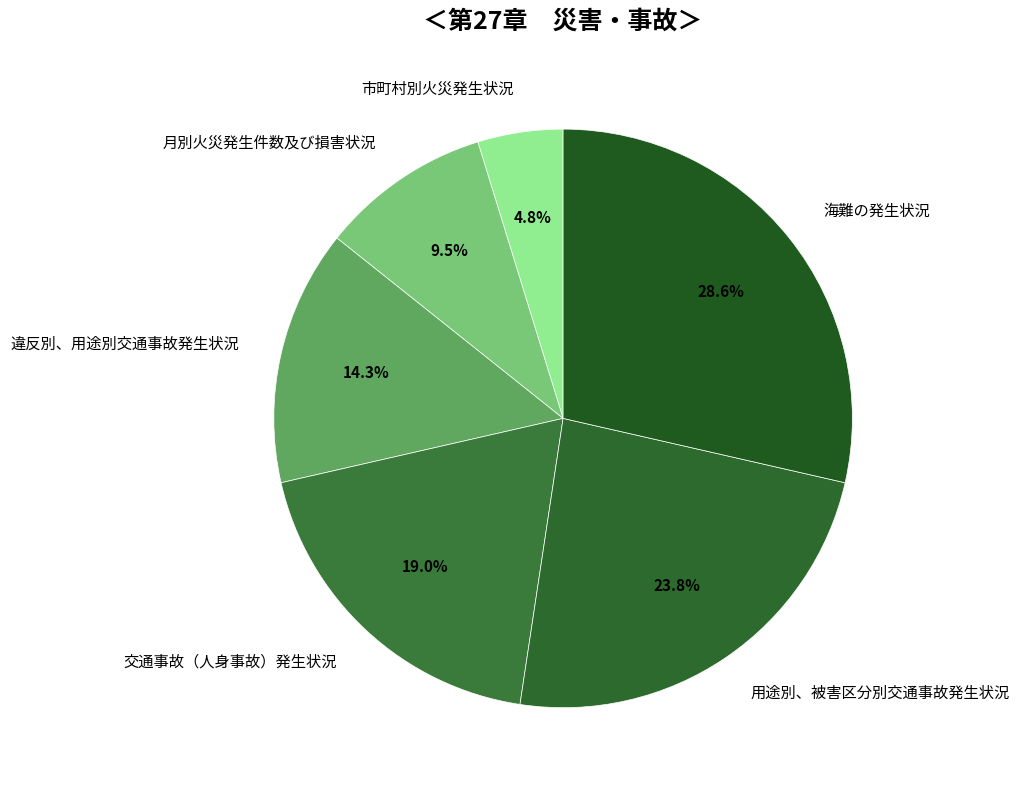

True or false: 用途別、被害区分別交通事故発生状況 accounts for 24% of the total.

True